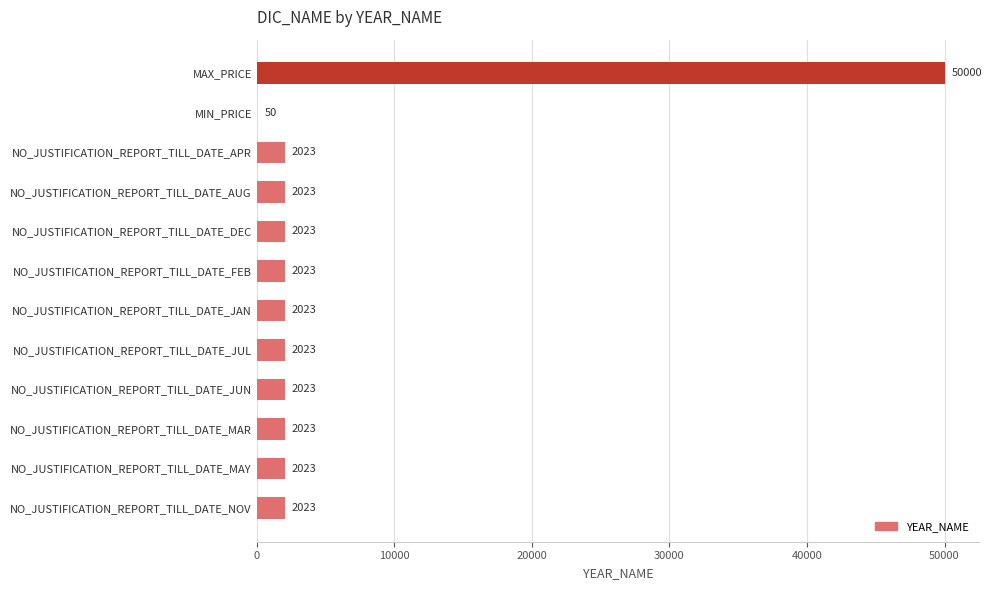

What is the sum of the values at NO_JUSTIFICATION_REPORT_TILL_DATE_NOV and NO_JUSTIFICATION_REPORT_TILL_DATE_JUN?

4046